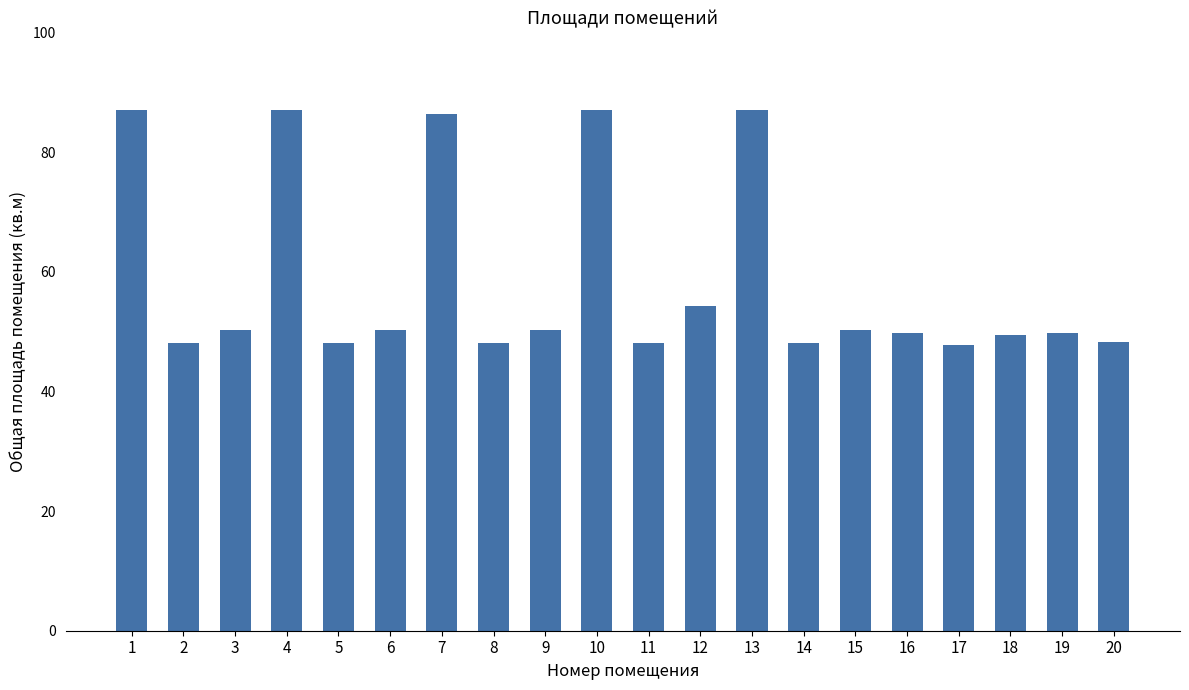

What is the difference between the maximum and minimum values?

39.3